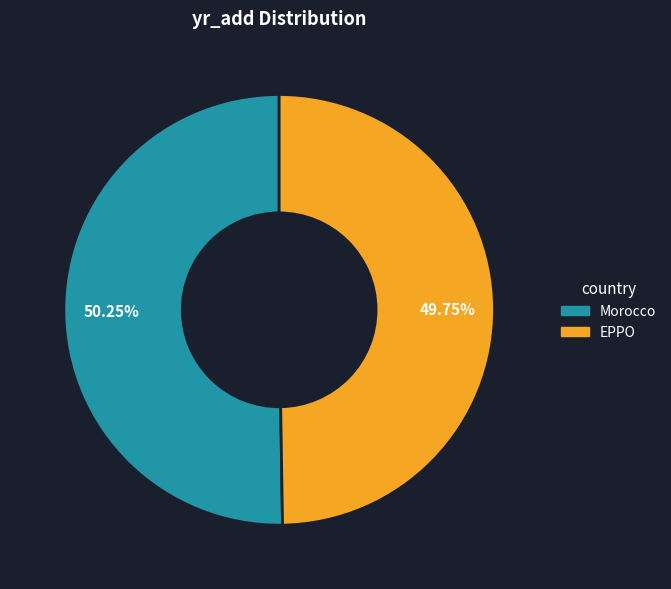

How many segments does this pie chart have?

2